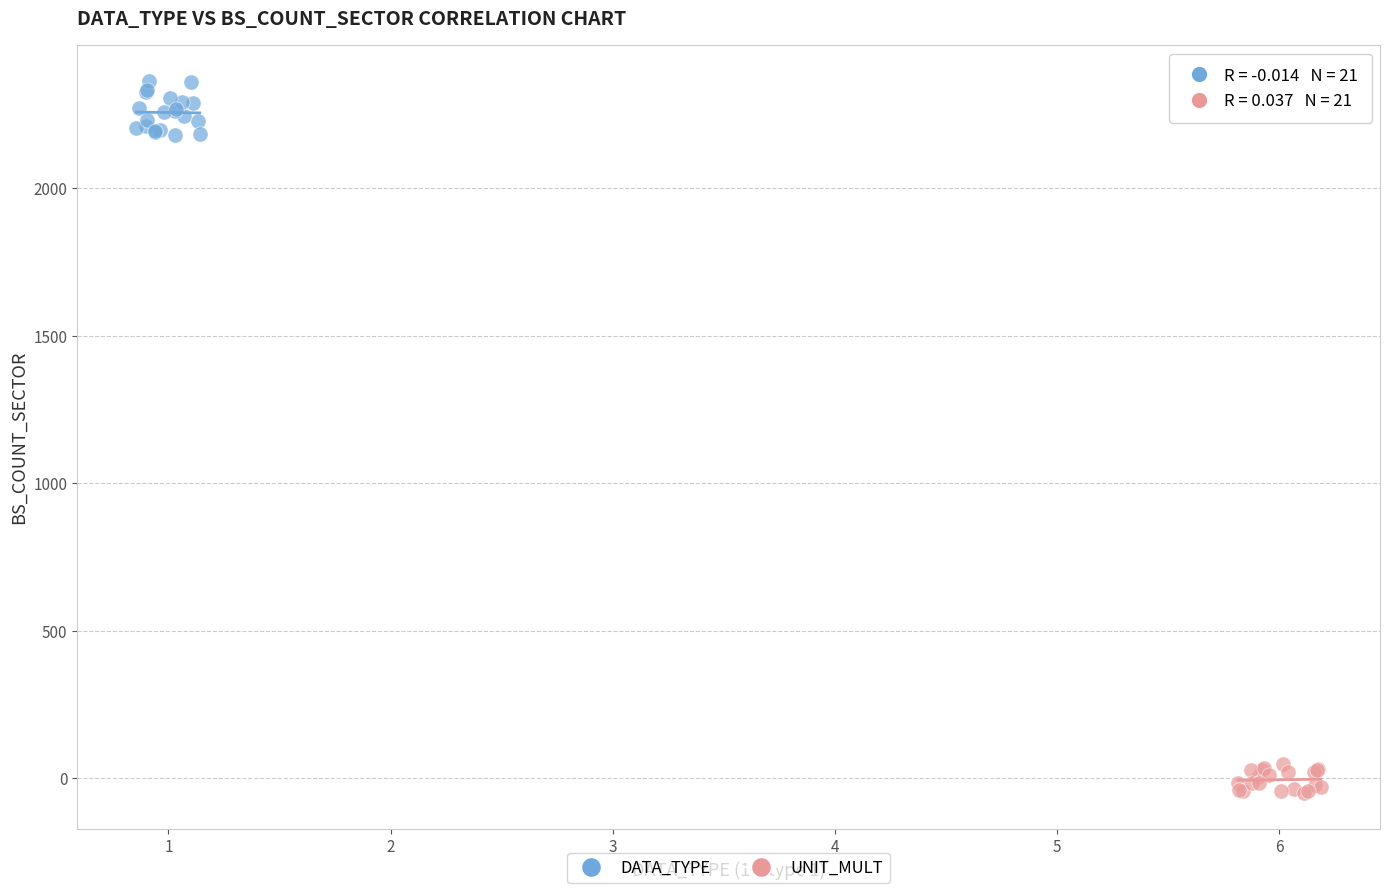

Which series has the largest Y range (max minus min)?

DATA_TYPE